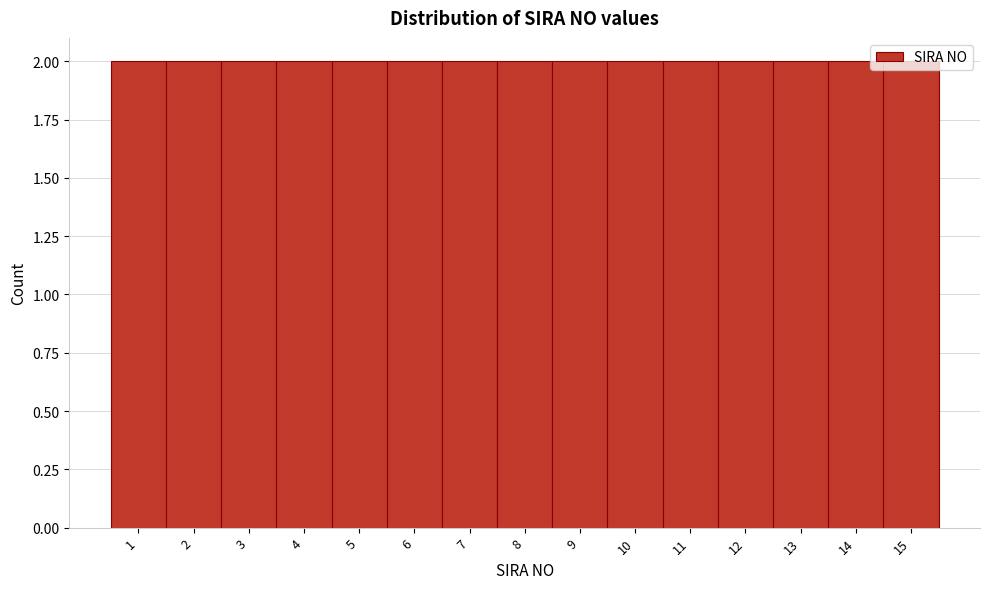

Reading left to right, transcribe this chart: for each bar, give the range it covers on the x-axis and its height. The values are not printed on the chart, so give them approximately, as read against the axis.

0.5 to 1.5: 2
1.5 to 2.5: 2
2.5 to 3.5: 2
3.5 to 4.5: 2
4.5 to 5.5: 2
5.5 to 6.5: 2
6.5 to 7.5: 2
7.5 to 8.5: 2
8.5 to 9.5: 2
9.5 to 10.5: 2
10.5 to 11.5: 2
11.5 to 12.5: 2
12.5 to 13.5: 2
13.5 to 14.5: 2
14.5 to 15.5: 2